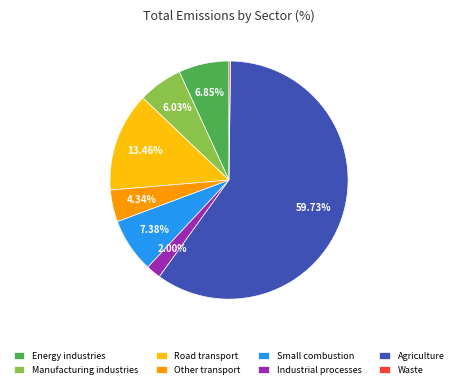

Between Road transport and Energy industries, which is larger?

Road transport